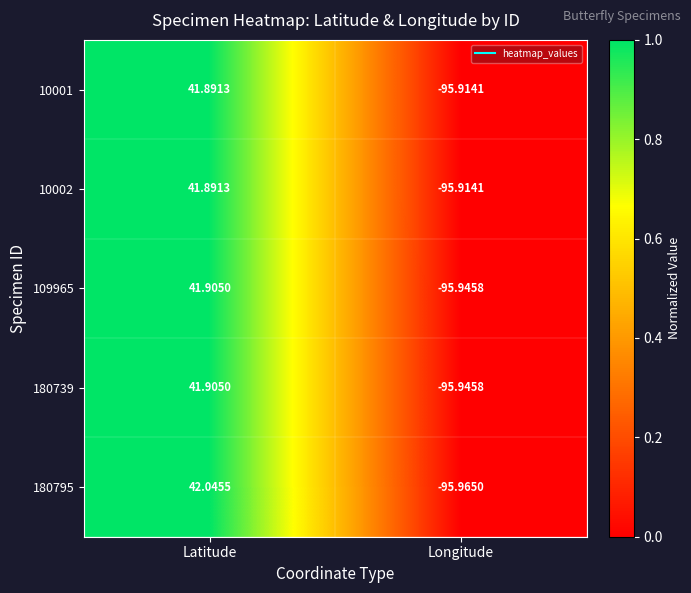

What is the maximum value shown in the chart?

42.0